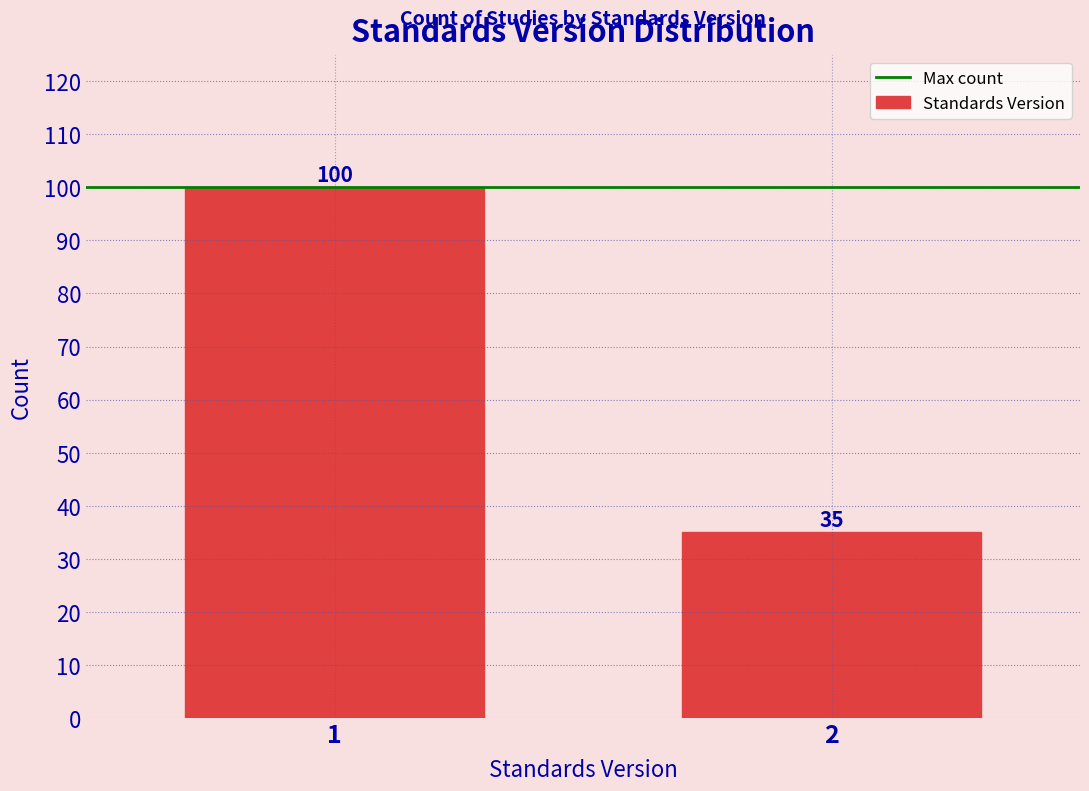

Reading left to right, transcribe all the data shown in this chart.

1=100	2=35